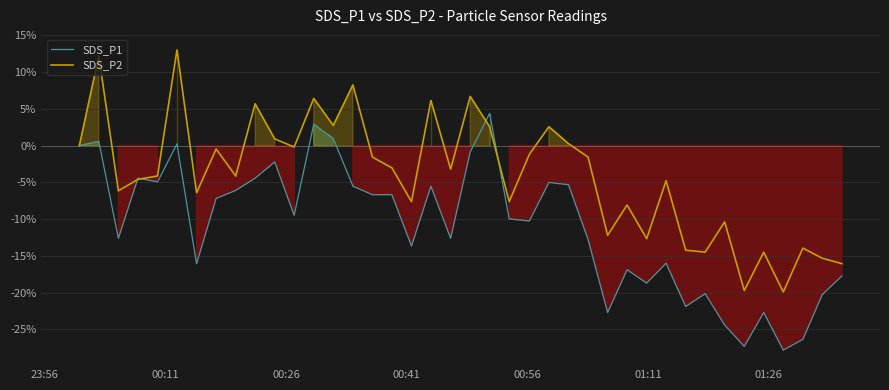

What is the highest value of the SDS_P2 series?

13.0